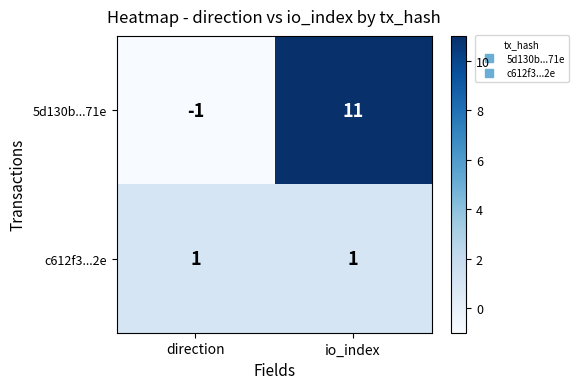

Rank the series by their average value, from highest to lowest.

5d130b...71e, c612f3...2e